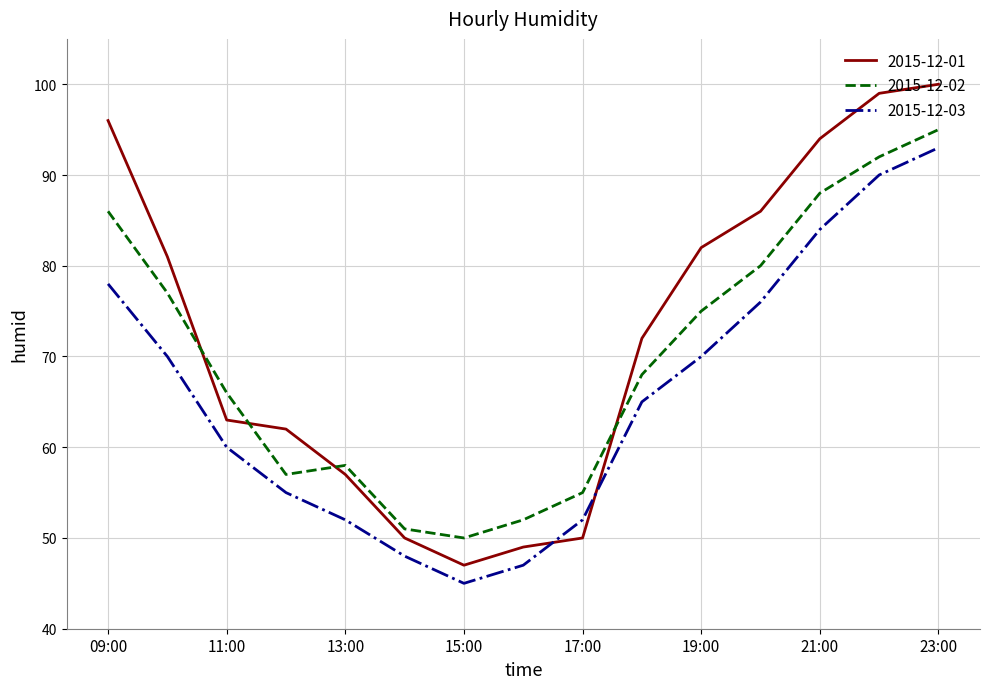

Does the chart display data point markers on the line(s)?

No